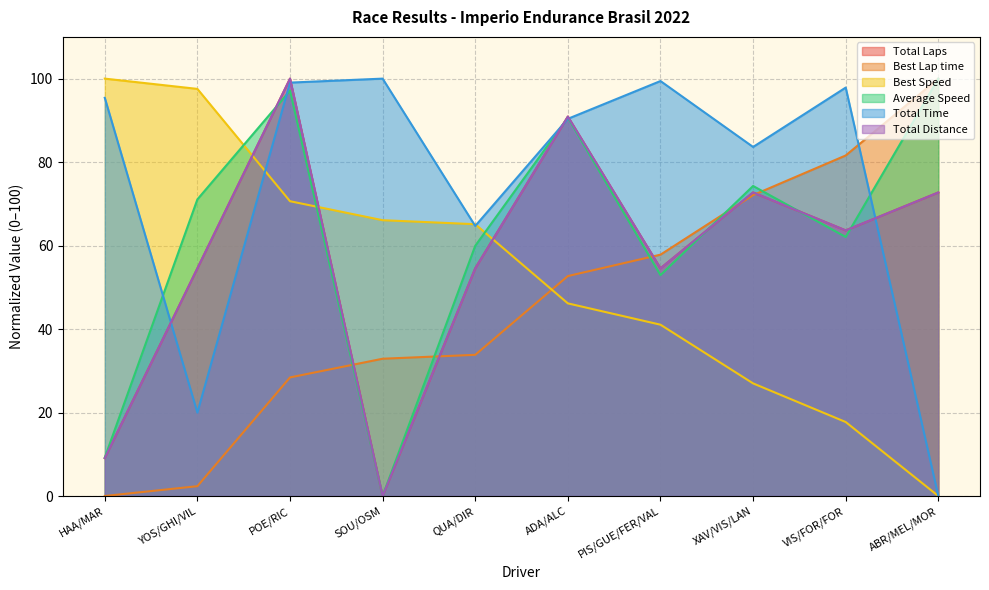

What is the sum of the Total Laps values at VIS/FOR/FOR and ABR/MEL/MOR?

136.4